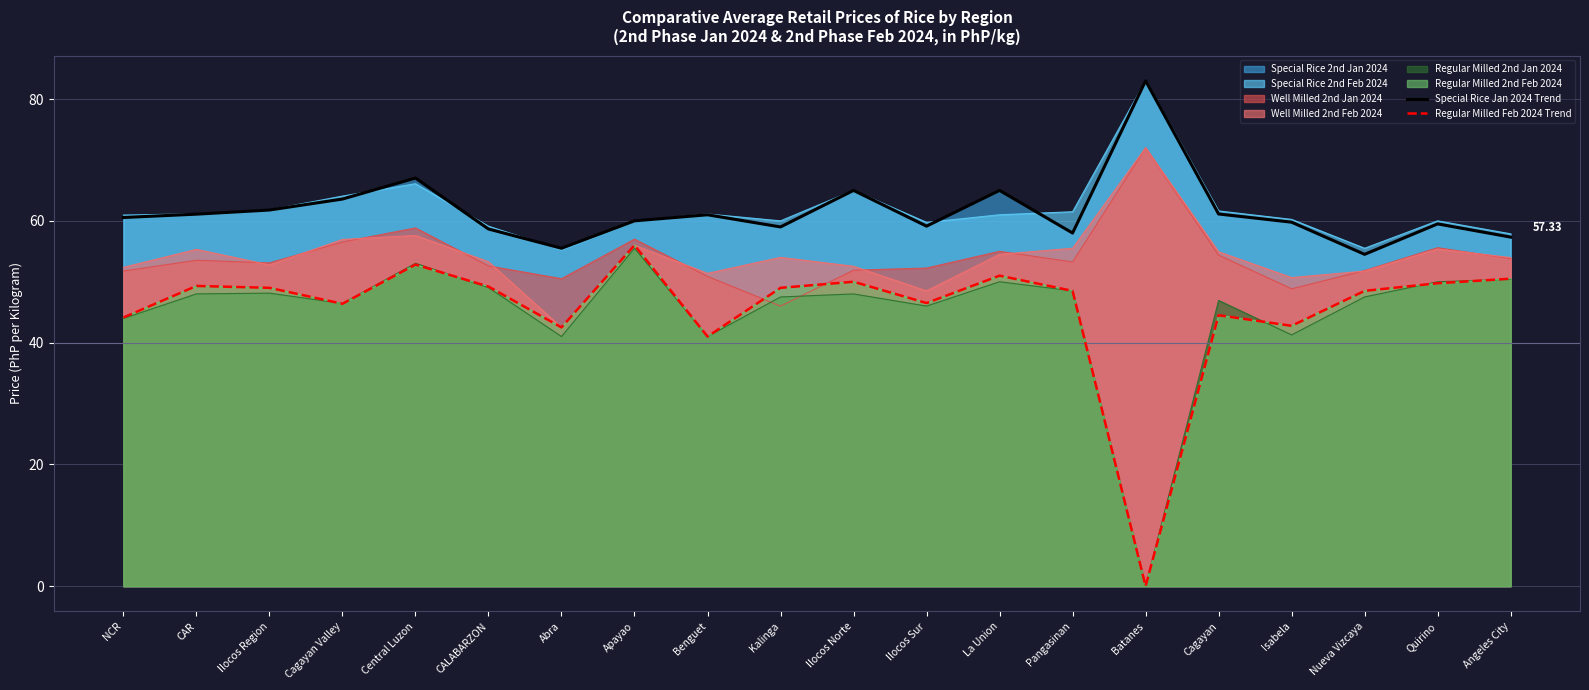

Which series has the largest range (max minus min)?

Regular Milled Feb 2024 Trend